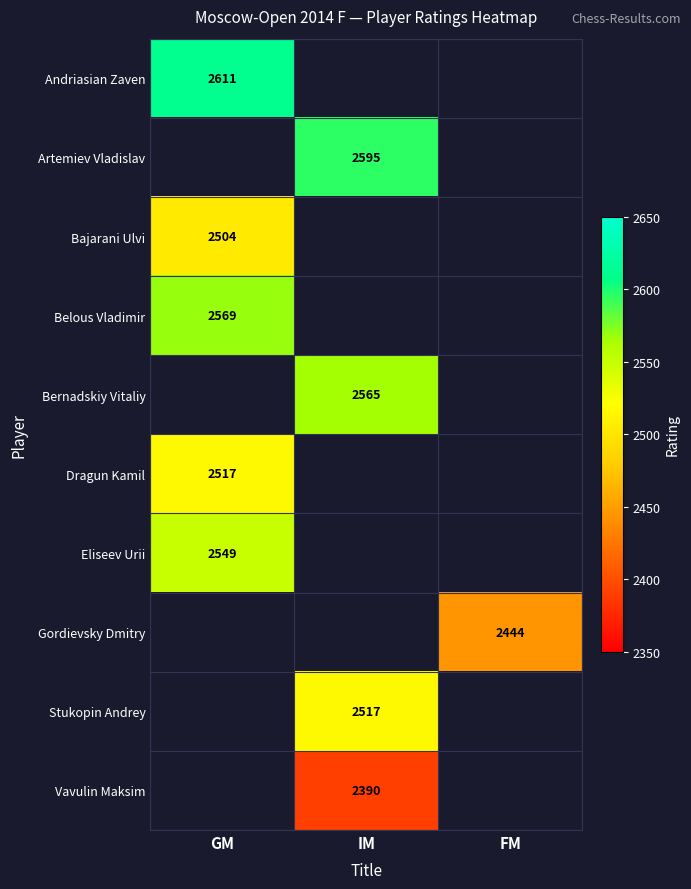

At which category does the chart reach its minimum across all series?

IM